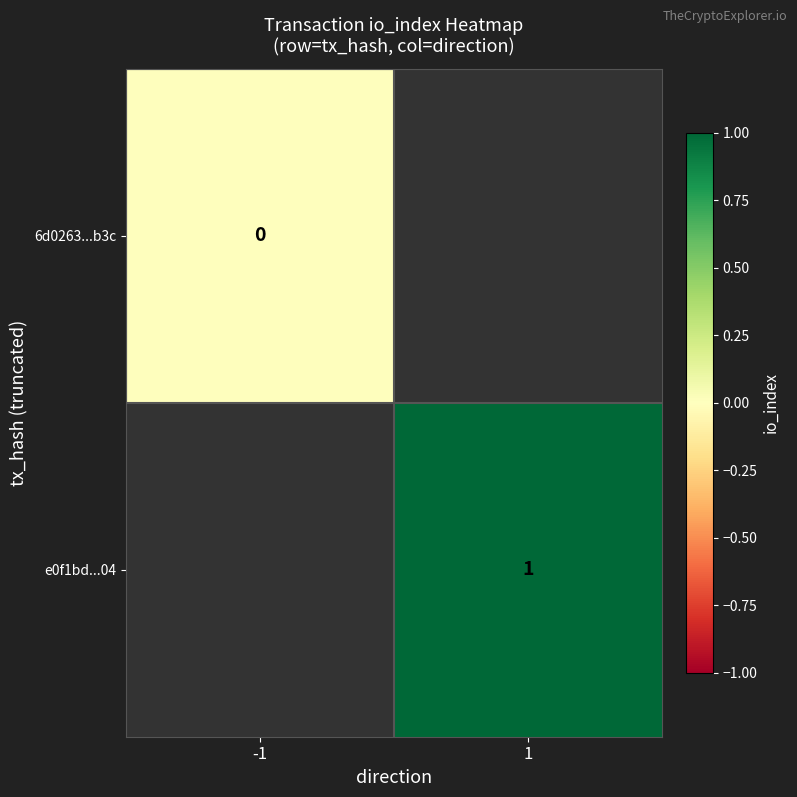

At how many categories does at least one series exceed 0?

1